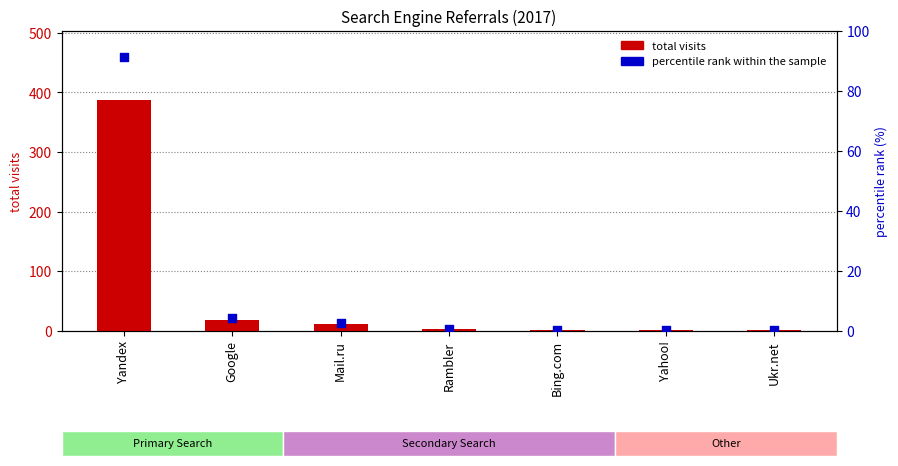

Which series has the widest spread of Y values?

total visits